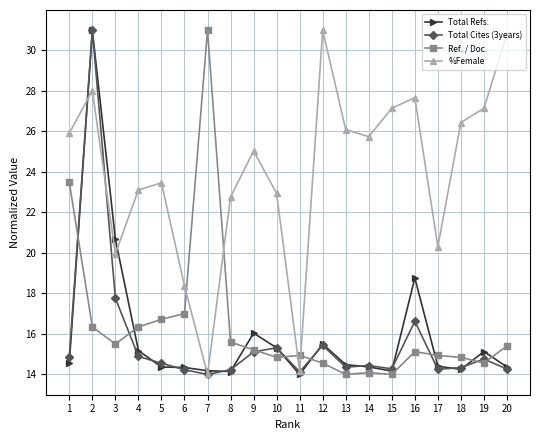

True or false: Total Refs. and Total Cites (3years) intersect in this chart.

True